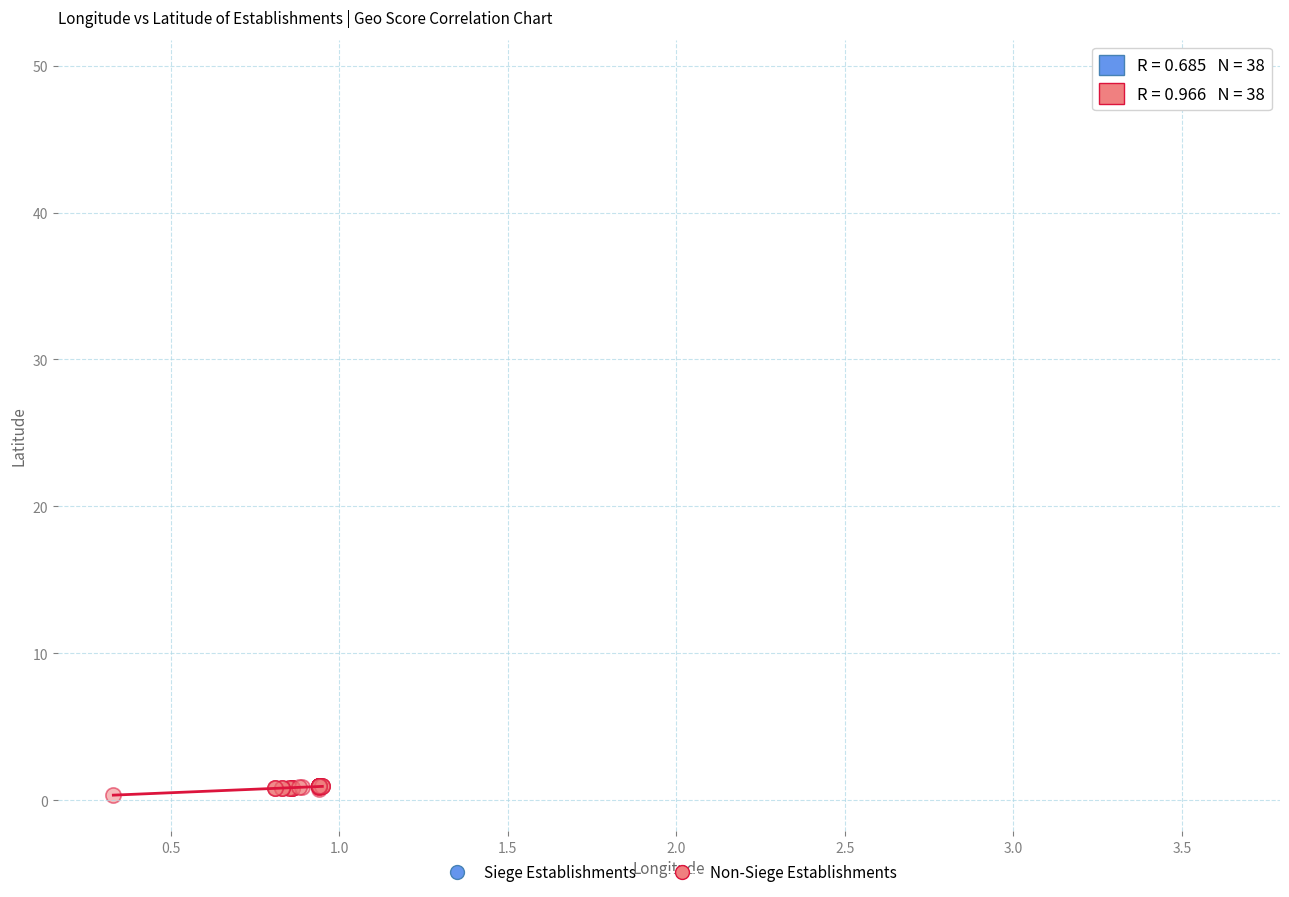

Which series contains the highest Y value?

Siege Establishments